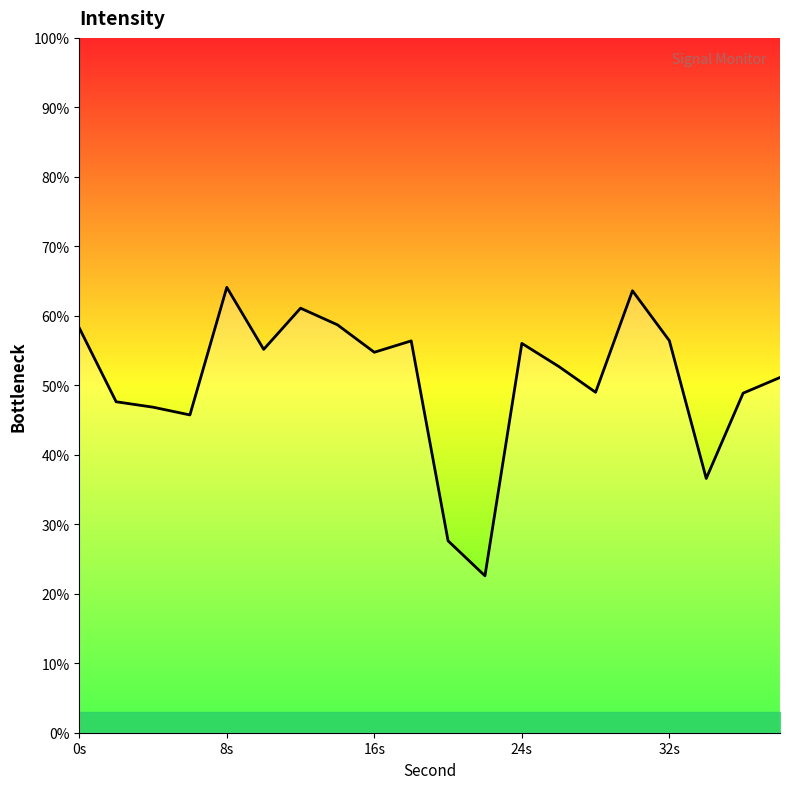

What is the maximum value shown in the chart?

64.1